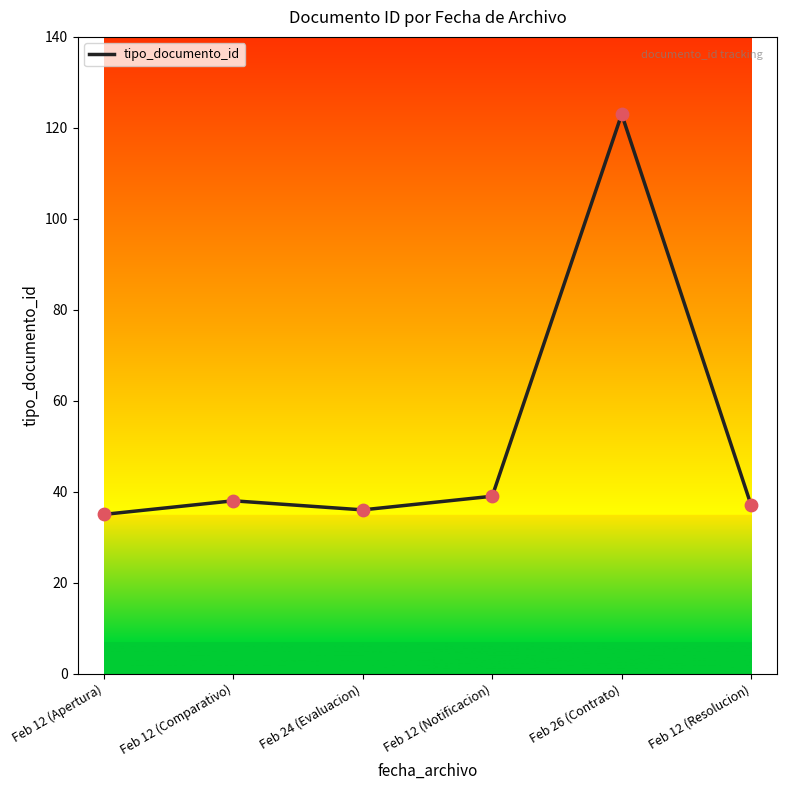

What is the change in value from Feb 12 (Apertura) to Feb 26 (Contrato)?

+88